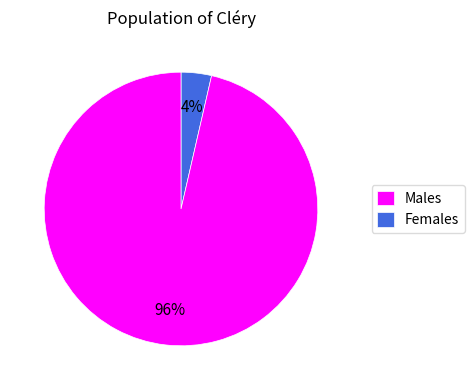

Between Males and Females, which is larger?

Females